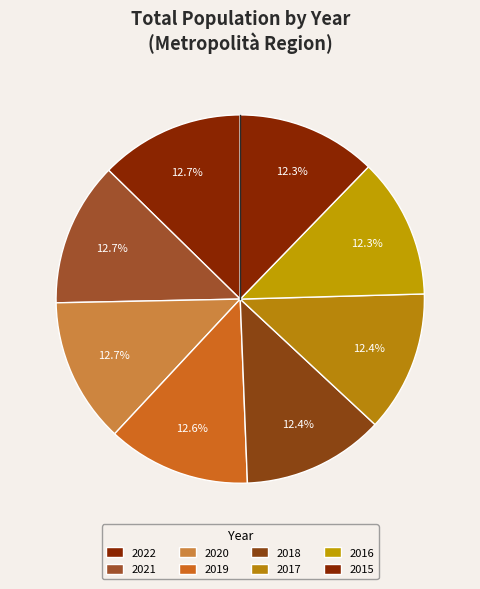

Does 2016 represent more than half of the total?

No